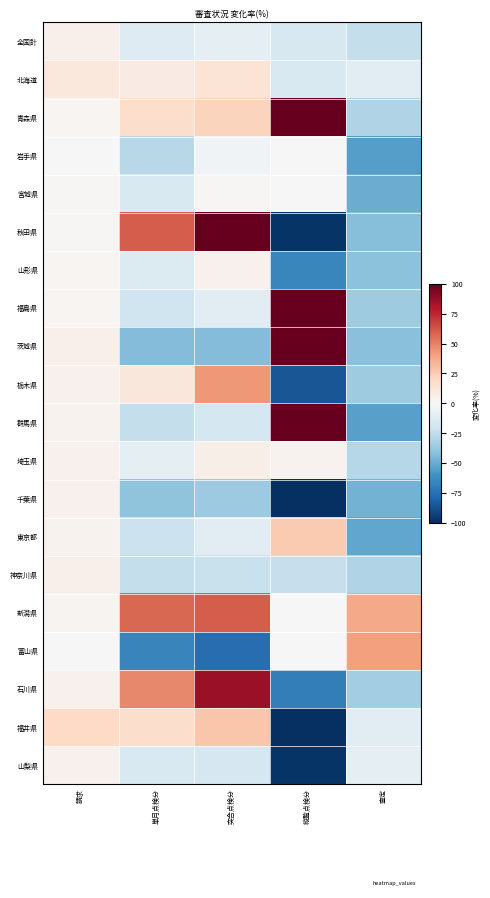

Reading right to left, what are all the values shown in this chart?

全国計: 査定=-24.0	縦覧点検分=-16.0	突合点検分=-8.8	単月点検分=-13.2	請求=5.0
北海道: 査定=-10.8	縦覧点検分=-15.0	突合点検分=13.7	単月点検分=8.1	請求=10.8
青森県: 査定=-29.8	縦覧点検分=100.0	突合点検分=22.4	単月点検分=17.8	請求=2.1
岩手県: 査定=-55.4	縦覧点検分=0.0	突合点検分=-3.5	単月点検分=-27.6	請求=0.7
宮城県: 査定=-49.5	縦覧点検分=0.0	突合点検分=1.2	単月点検分=-14.9	請求=0.8
秋田県: 査定=-42.8	縦覧点検分=-98.4	突合点検分=100.0	単月点検分=60.5	請求=1.5
山形県: 査定=-40.7	縦覧点検分=-65.1	突合点検分=4.6	単月点検分=-13.6	請求=1.7
福島県: 査定=-35.3	縦覧点検分=100.0	突合点検分=-11.1	単月点検分=-19.7	請求=2.1
茨城県: 査定=-41.9	縦覧点検分=100.0	突合点検分=-43.5	単月点検分=-43.1	請求=5.0
栃木県: 査定=-35.5	縦覧点検分=-85.6	突合点検分=43.7	単月点検分=11.1	請求=4.3
群馬県: 査定=-54.5	縦覧点検分=100.0	突合点検分=-17.6	単月点検分=-23.7	請求=3.6
埼玉県: 査定=-28.5	縦覧点検分=3.7	突合点検分=5.5	単月点検分=-8.7	請求=4.2
千葉県: 査定=-47.3	縦覧点検分=-99.5	突合点検分=-36.4	単月点検分=-40.6	請求=4.3
東京都: 査定=-51.9	縦覧点検分=26.2	突合点検分=-10.9	単月点検分=-21.3	請求=3.4
神奈川県: 査定=-30.2	縦覧点検分=-22.8	突合点検分=-21.9	単月点検分=-23.6	請求=5.1
新潟県: 査定=37.5	縦覧点検分=0.0	突合点検分=60.6	単月点検分=57.3	請求=2.9
富山県: 査定=41.2	縦覧点検分=0.0	突合点検分=-75.9	単月点検分=-66.3	請求=0.7
石川県: 査定=-35.1	縦覧点検分=-69.0	突合点検分=86.1	単月点検分=48.2	請求=4.0
福井県: 査定=-11.3	縦覧点検分=-99.6	突合点検分=27.8	単月点検分=17.3	請求=19.6
山梨県: 査定=-9.3	縦覧点検分=-97.8	突合点検分=-16.8	単月点検分=-15.3	請求=4.6